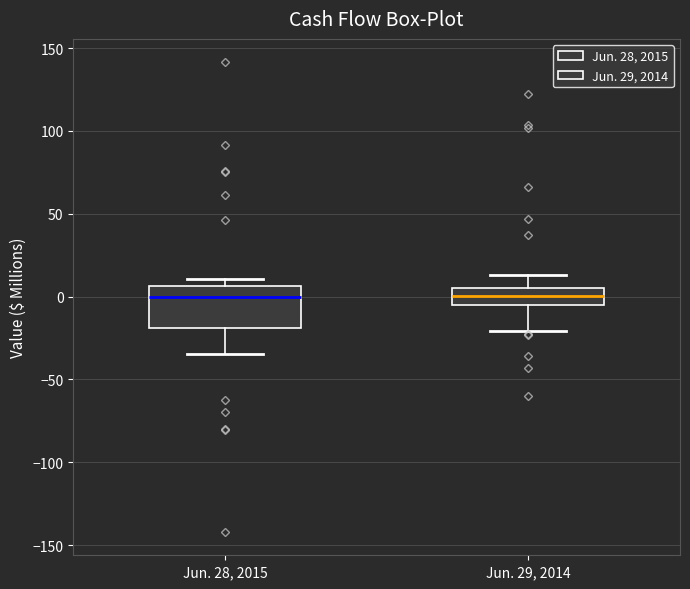

Where is the upper edge of the box for Jun. 29, 2014 on the y-axis? The values are not printed on the chart, so give them approximately, as read against the axis.

5